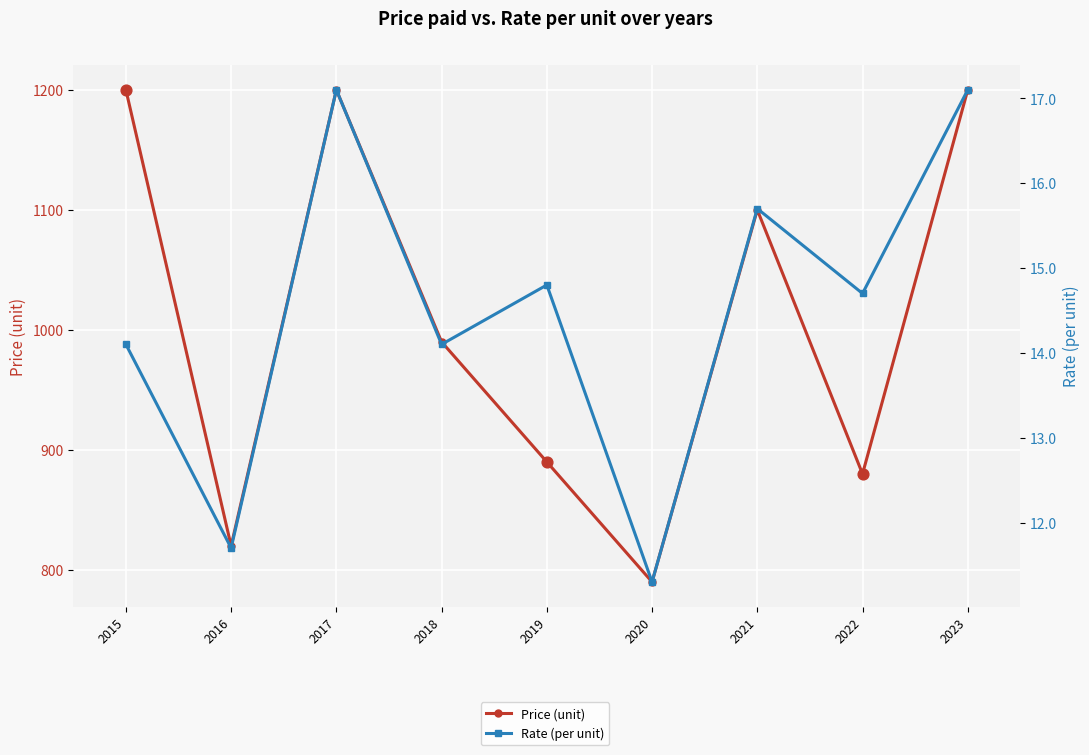

What is the total value across all series at 2019?

904.8